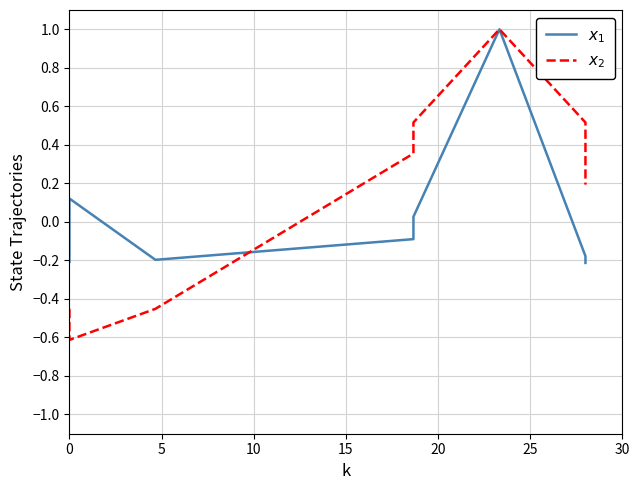

What are all the series names shown in the legend?

$x_1$, $x_2$